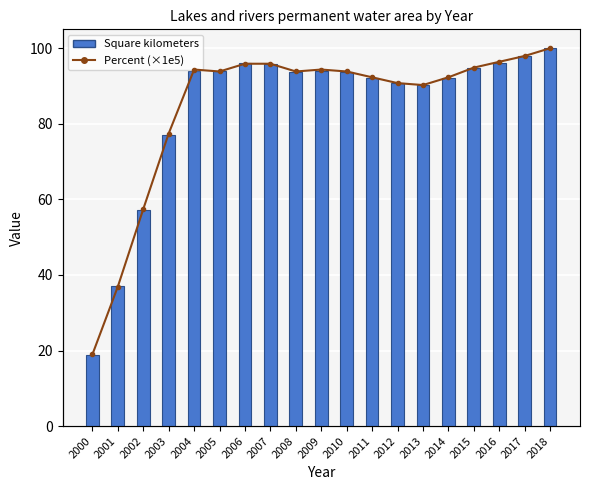

Is it true that Square kilometers equals 144.0 at 2009?

False